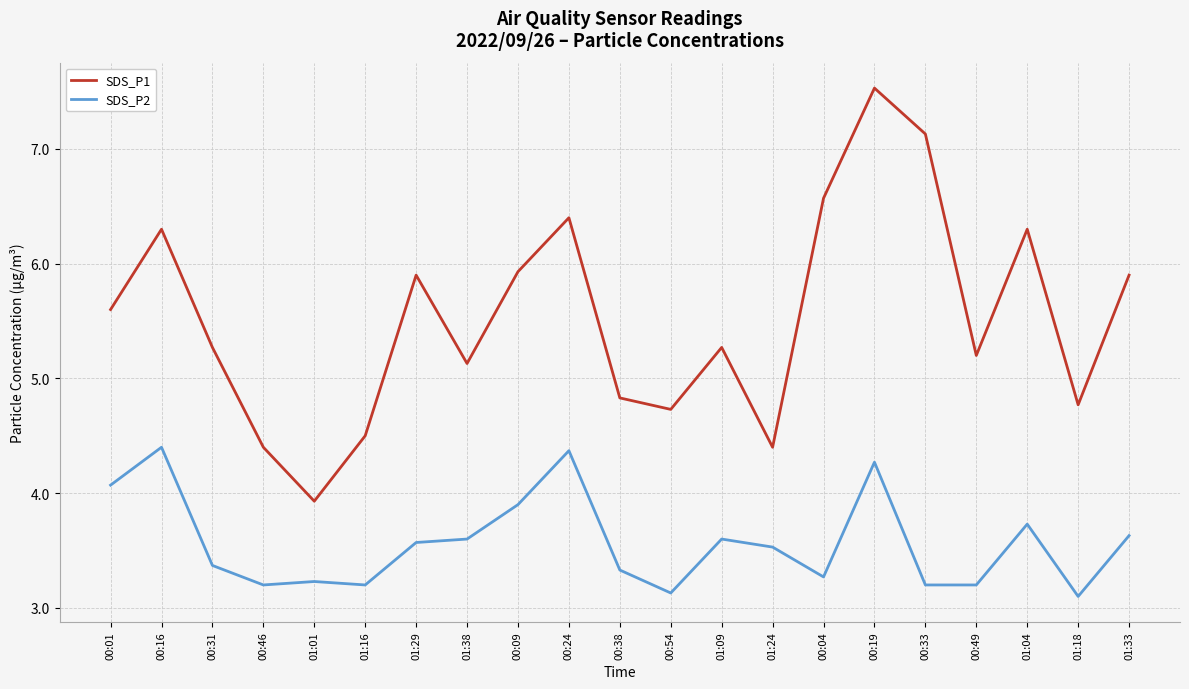

True or false: SDS_P1 and SDS_P2 cross at least once.

False